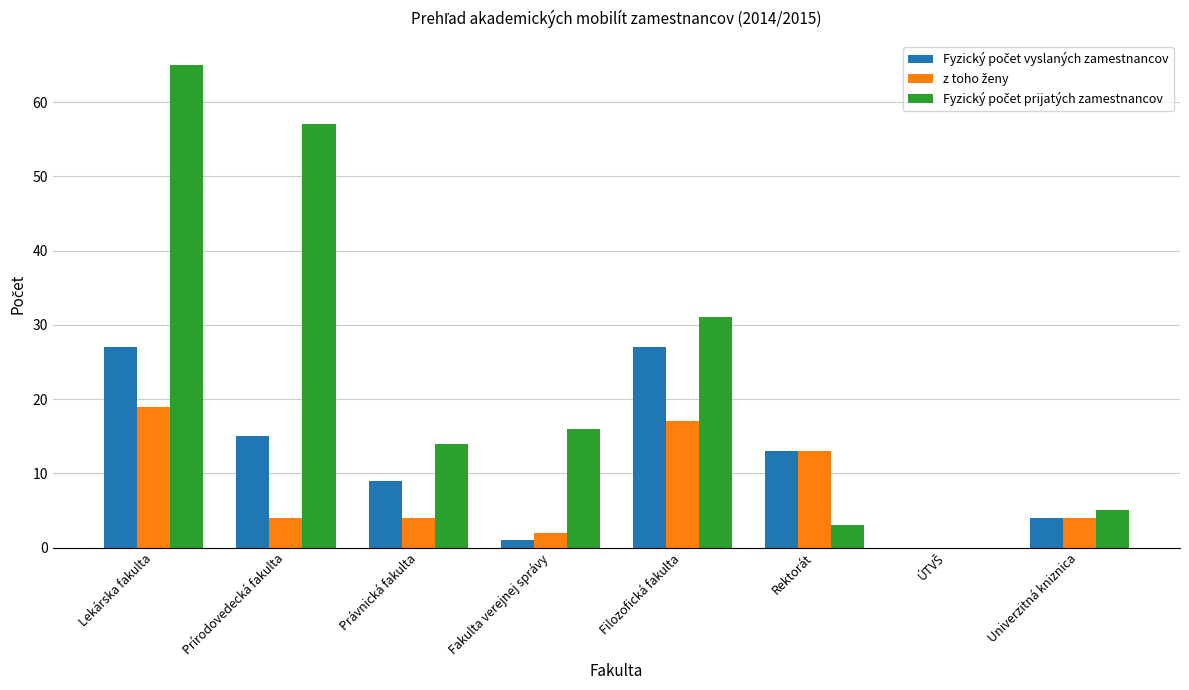

What is the total value across all series at Univerzitná kniznica?

13